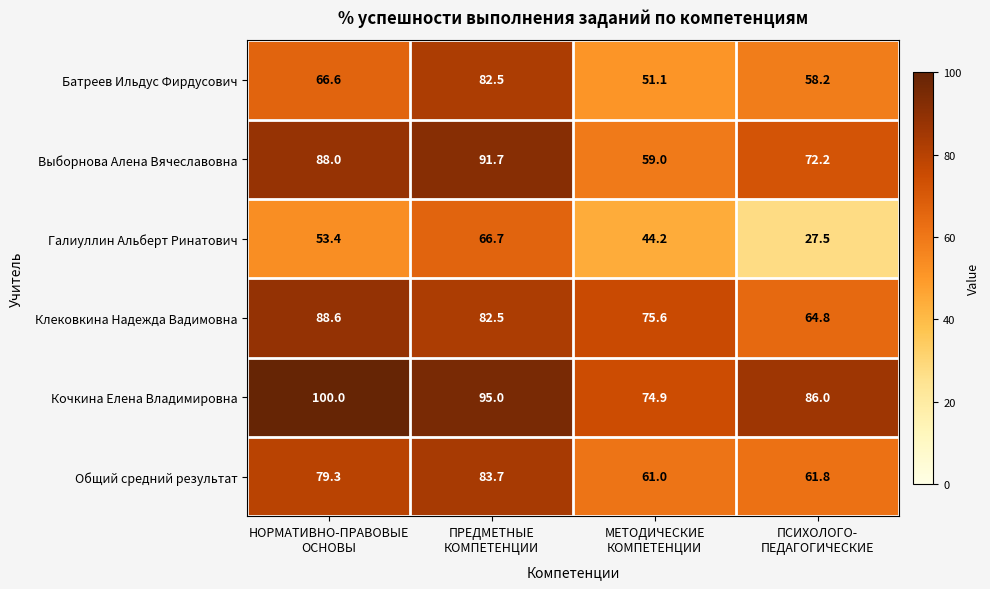

Which series has the widest spread of values?

Галиуллин Альберт Ринатович